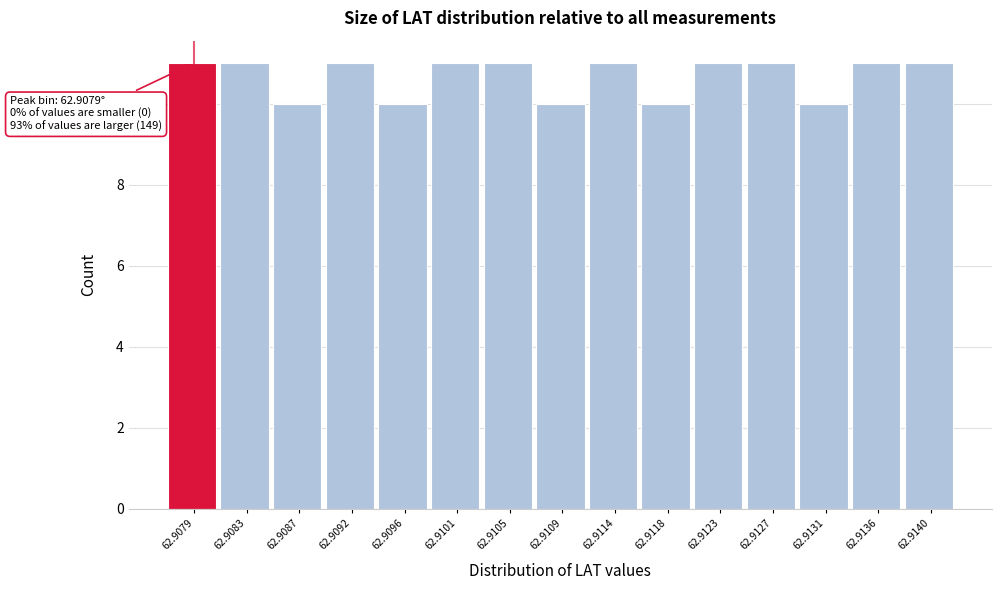

Reading left to right, transcribe all the data shown in this chart.

11	11	10	11	10	11	11	10	11	10	11	11	10	11	11